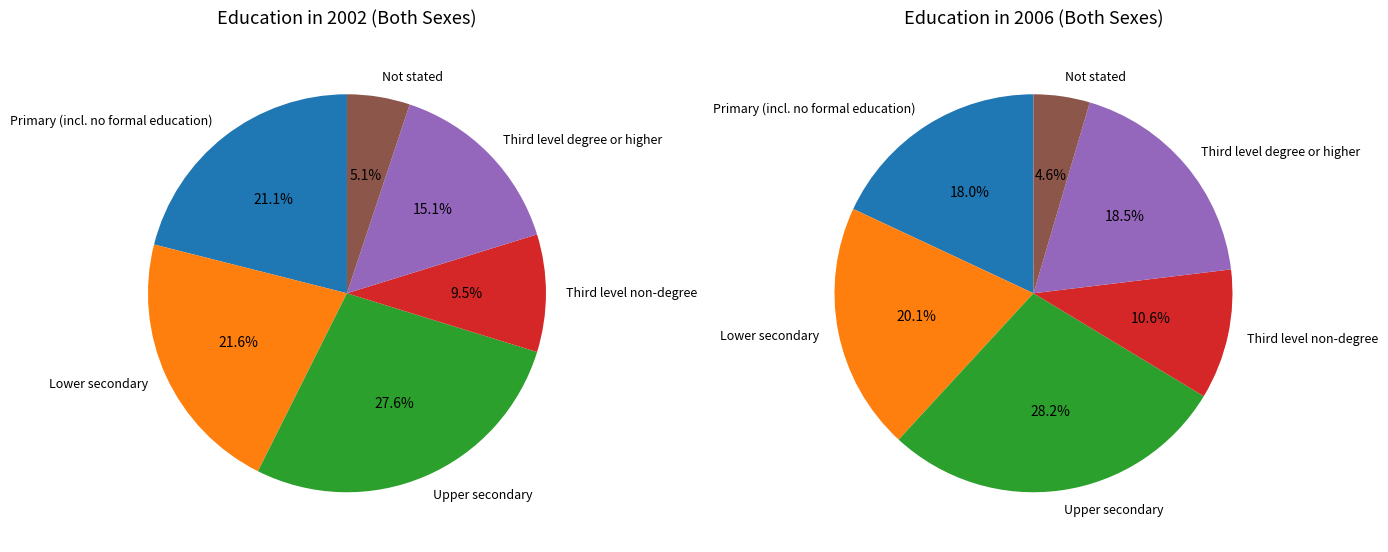

Is there a majority slice in this chart?

No